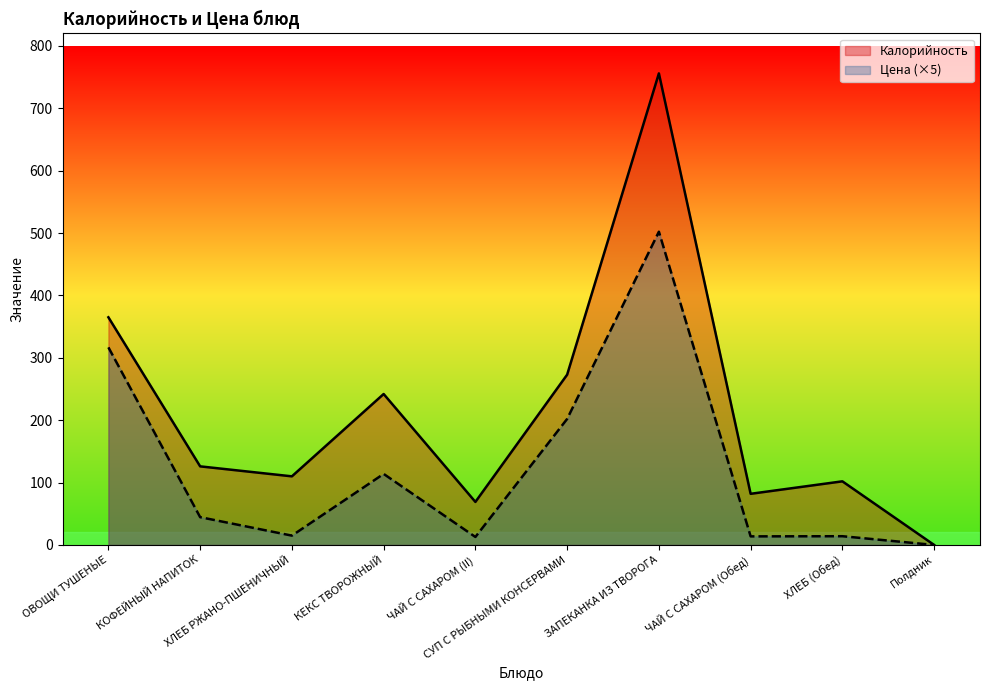

The value of Цена at СУП С РЫБНЫМИ КОНСЕРВАМИ is 355.5. True or false?

False